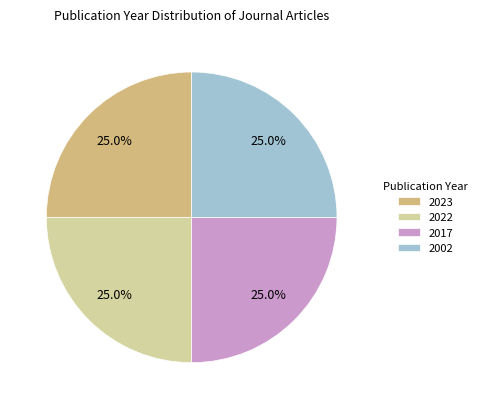

Is it true that 2002 is 25% of the pie?

True